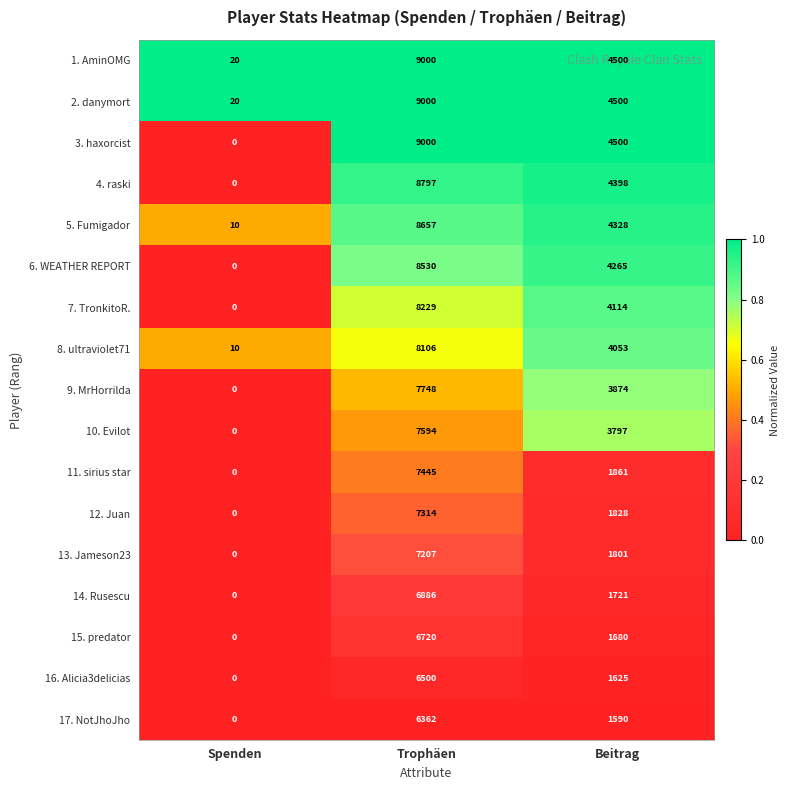

Count the number of data series in this chart.

17